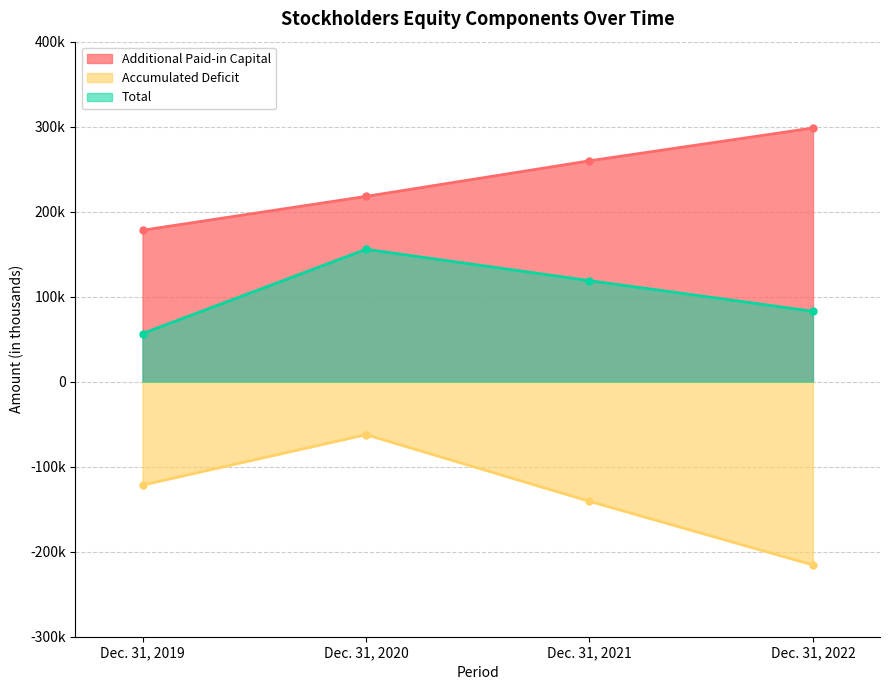

At how many categories does at least one series exceed 161031?

4